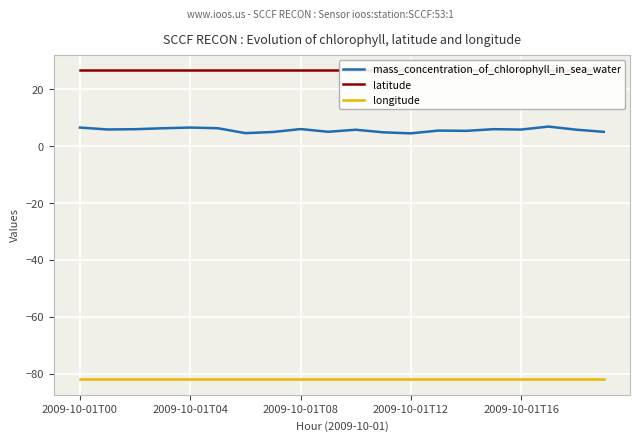

Is it true that mass_concentration_of_chlorophyll_in_sea_water equals 4.8 at 11?

True